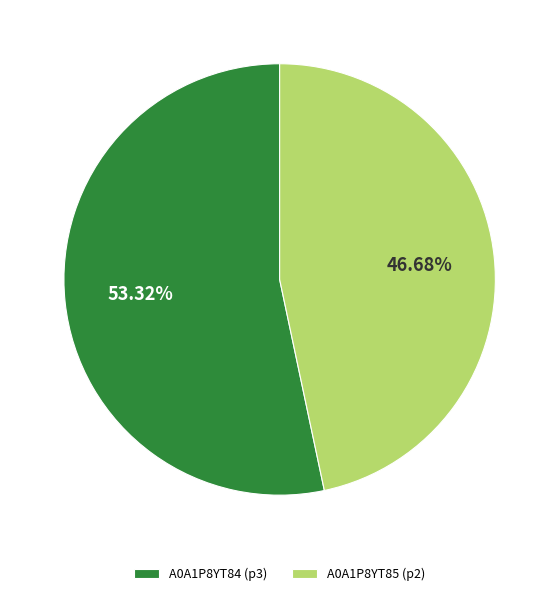

Between A0A1P8YT84 and A0A1P8YT85, which is larger?

A0A1P8YT84